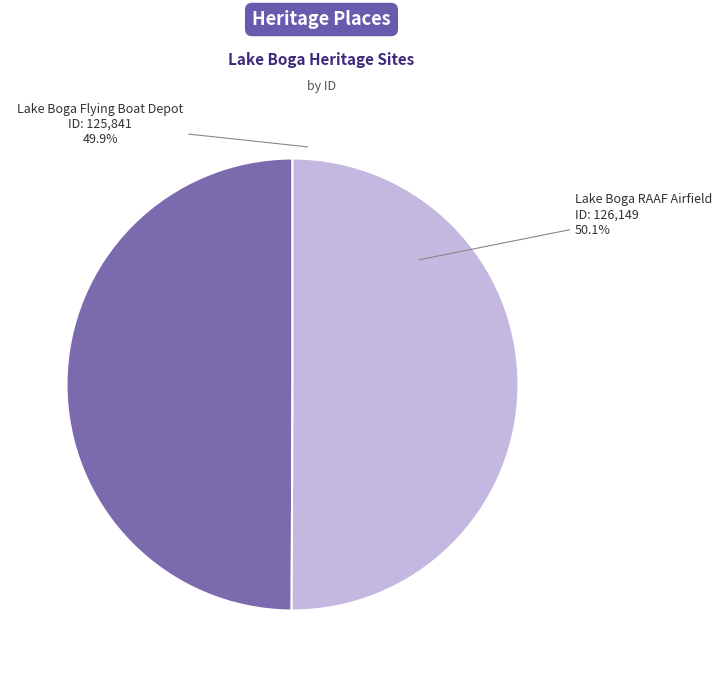

How many segments does this pie chart have?

2